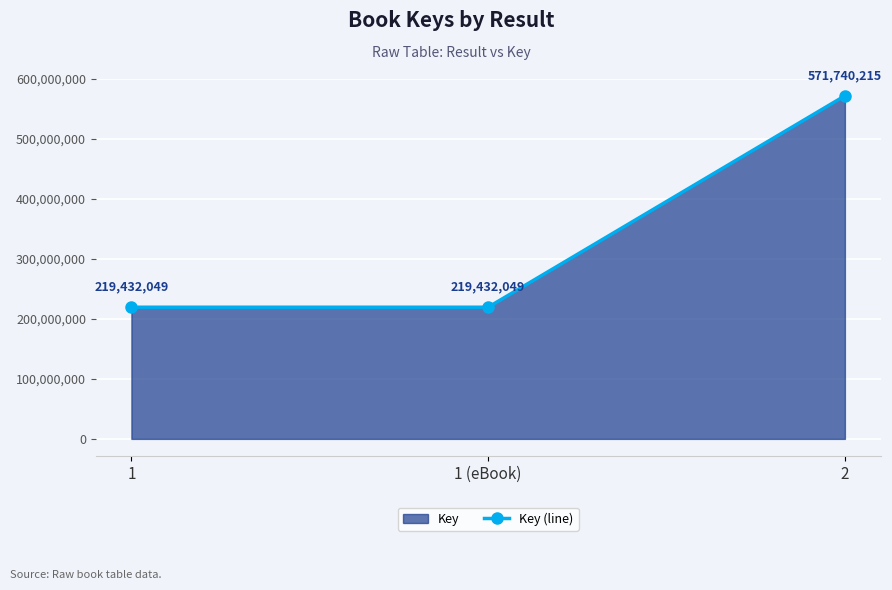

Reading left to right, list all the values displayed in this chart.

219432049	219432049	571740215